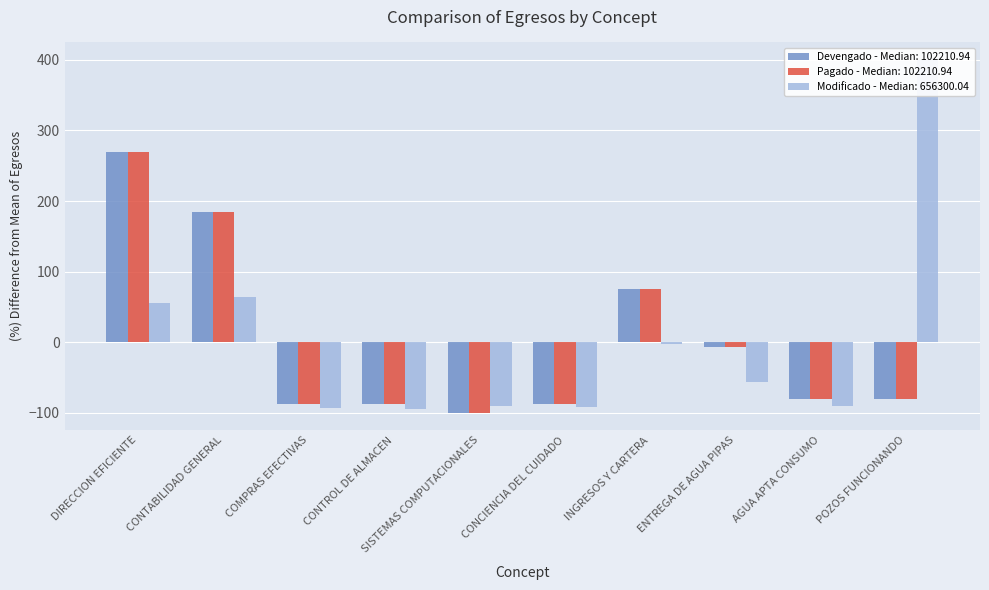

What is the label of the 2nd bar from the right?

AGUA APTA CONSUMO